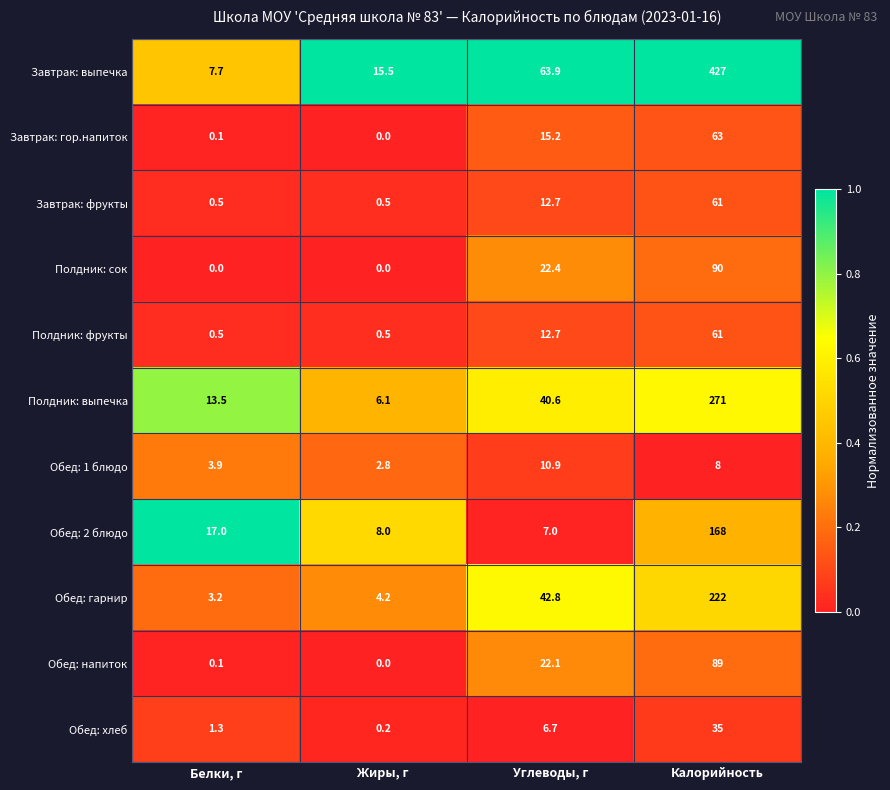

Where is Обед: гарнир nearest to the value 112?

Углеводы, г